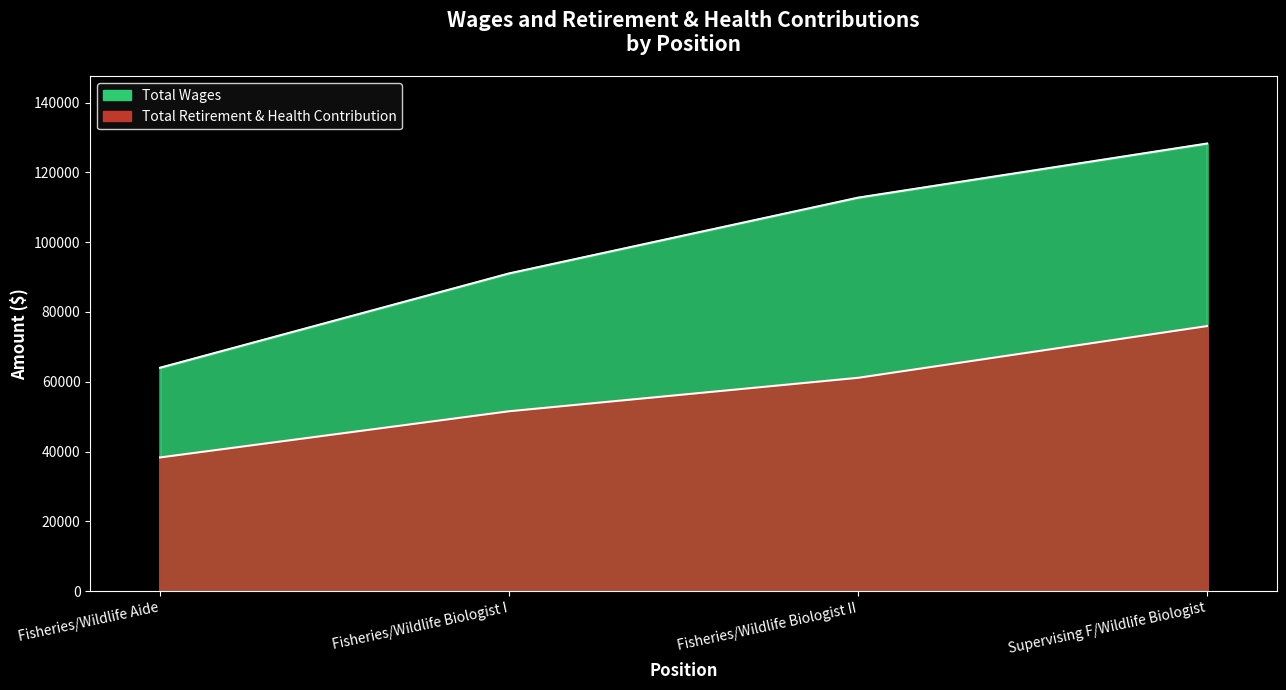

Which series has the largest range (max minus min)?

Total Wages